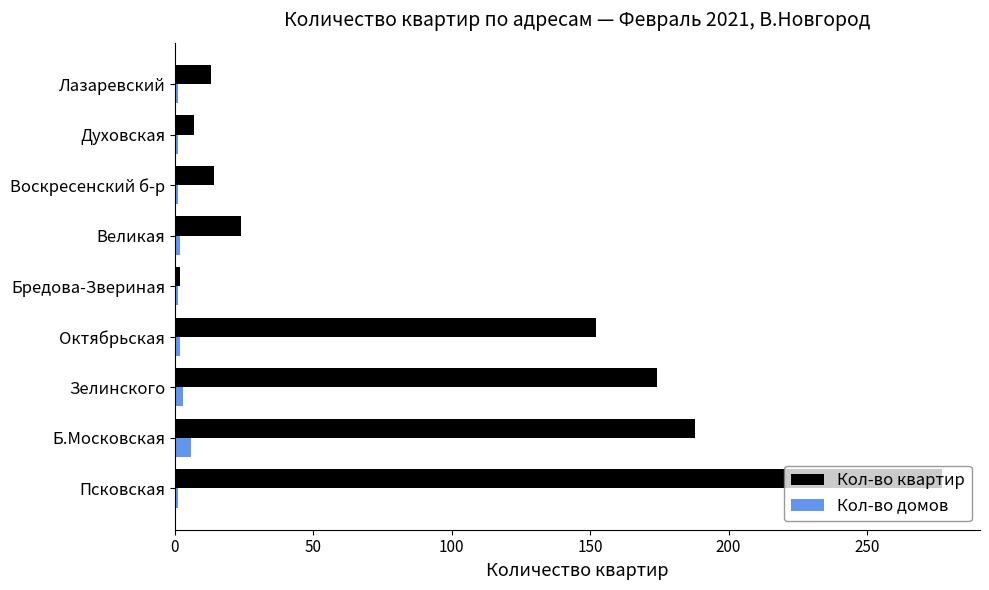

At Зелинского, list the series in order from smallest to largest.

Кол-во домов, Кол-во квартир